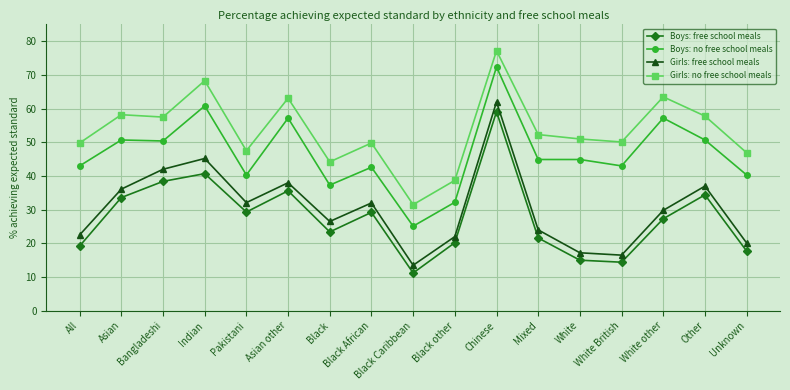

True or false: Girls: free school meals and Boys: no free school meals intersect in this chart.

False